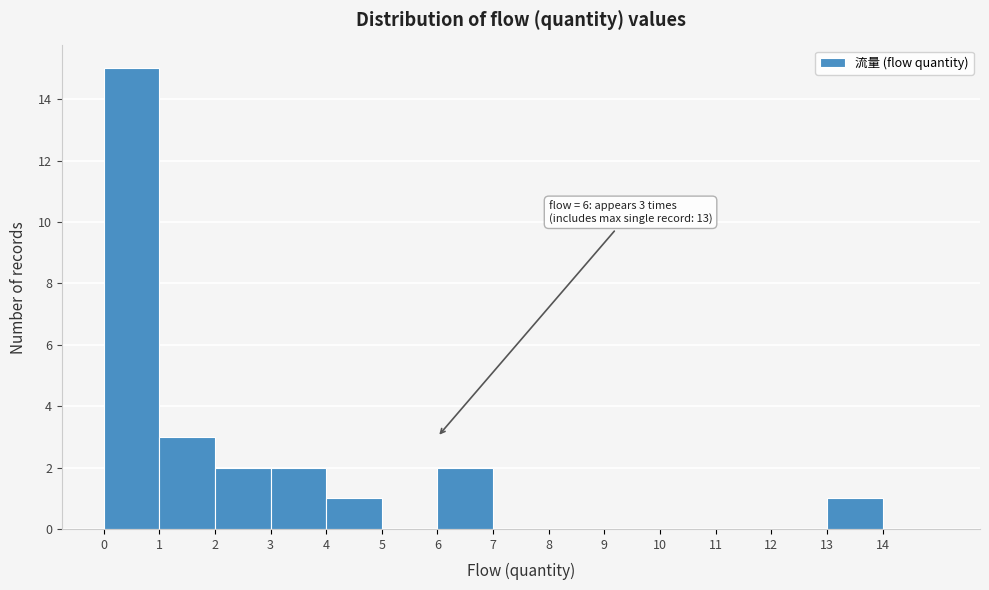

Which range on the x-axis has the tallest bar?

0 to 1